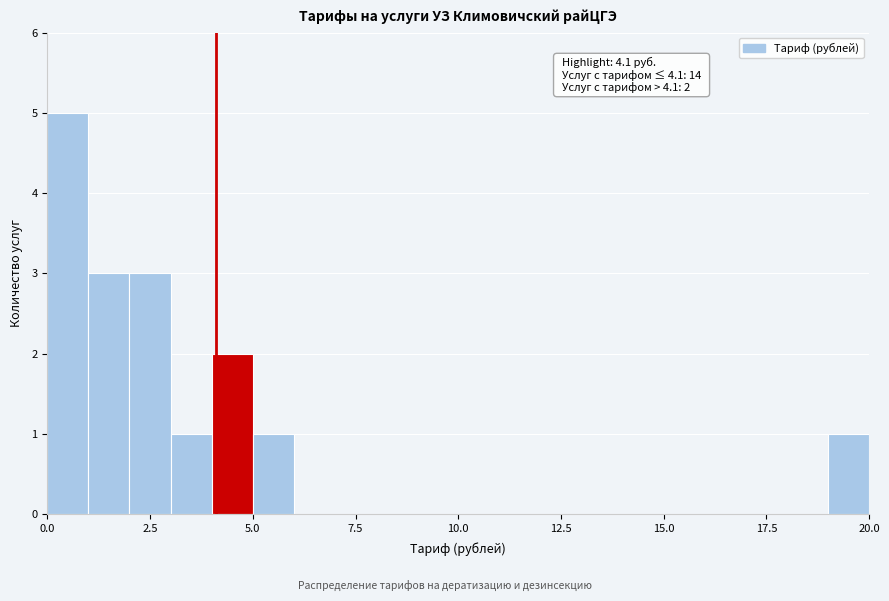

Read against the x-axis, roughly where is the centre of the tallest bar?

0.5